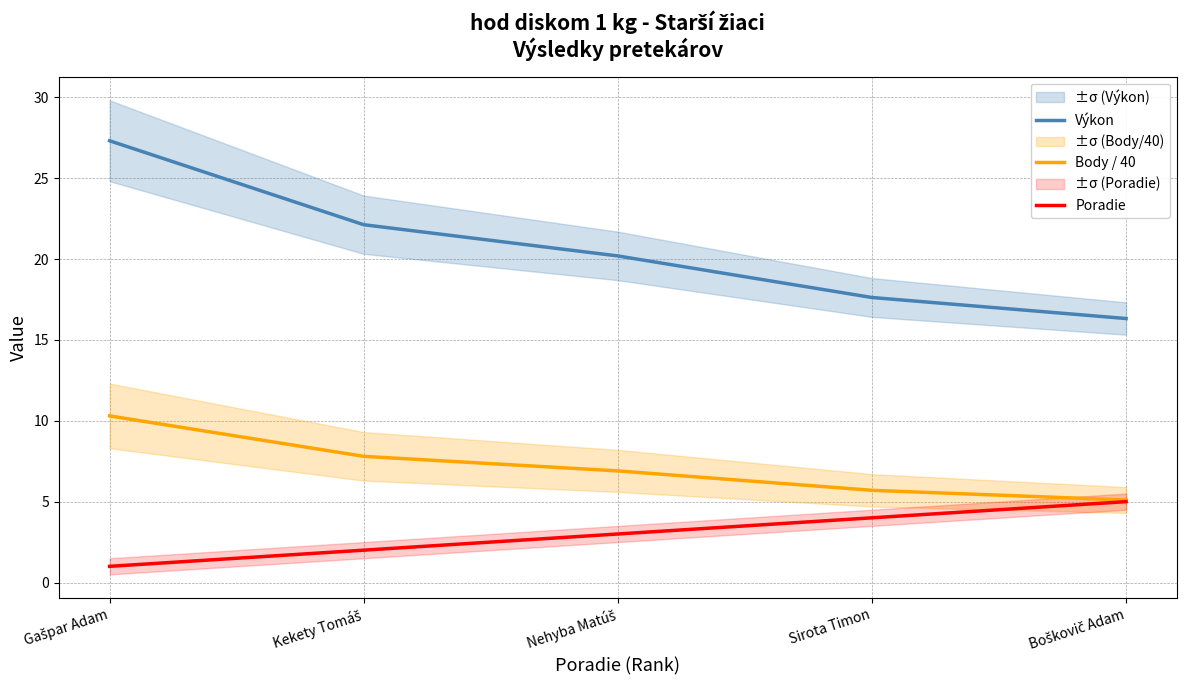

How many categories are shown in the chart?

5